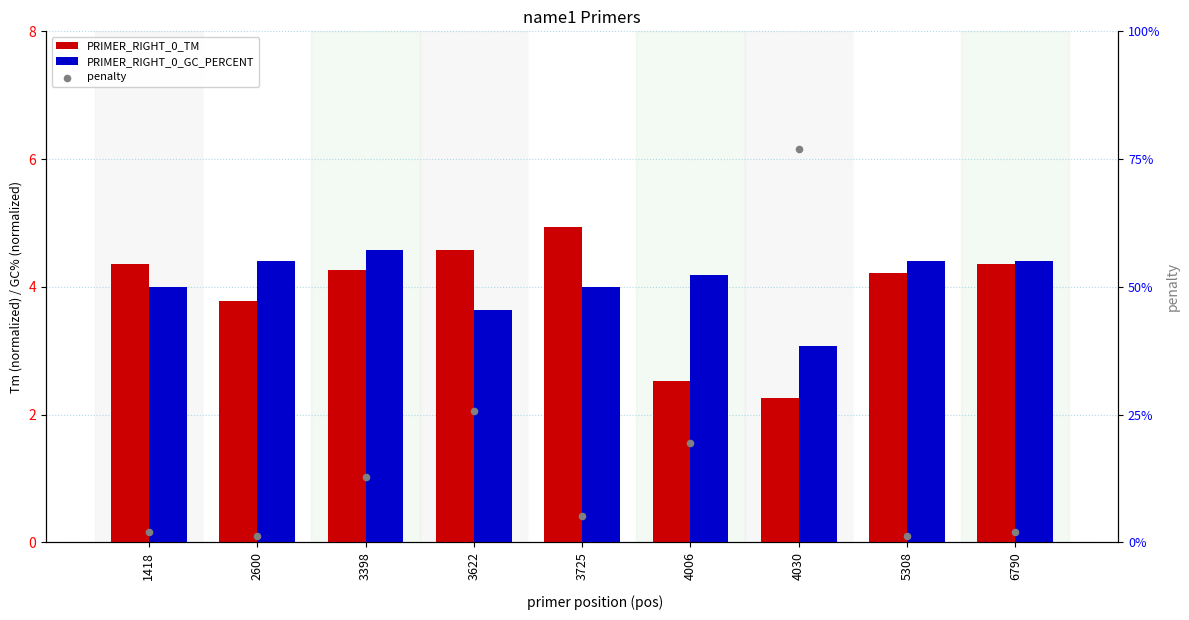

Which series has the widest spread of Y values?

penalty